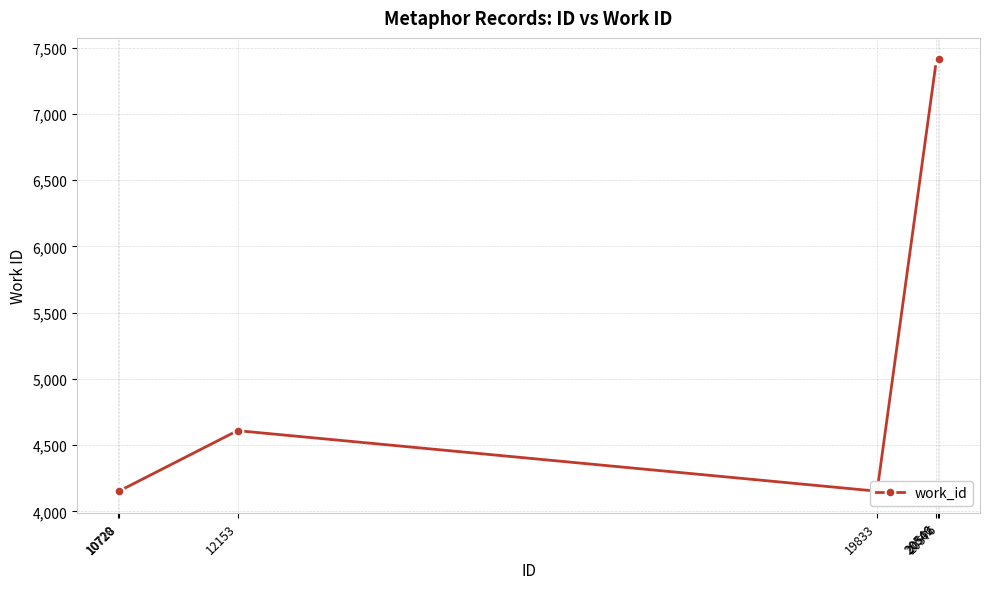

Rank the categories by value from highest to lowest.

20546, 20562, 20576, 12153, 10720, 10728, 19833